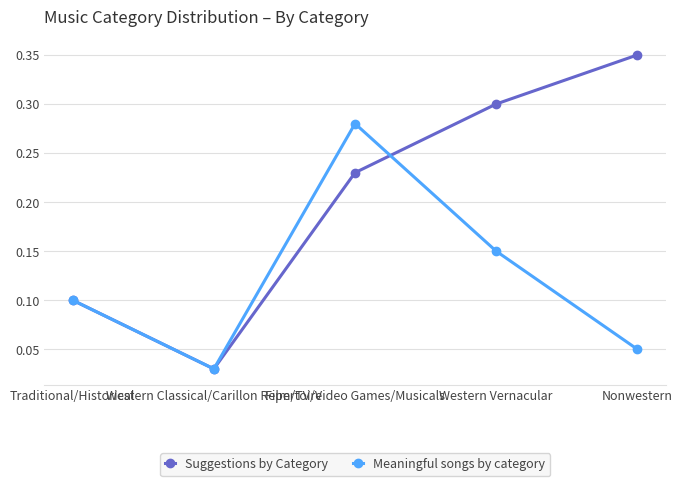

In Meaningful songs by category, how many points are lower than both neighbors (excluding endpoints)?

1